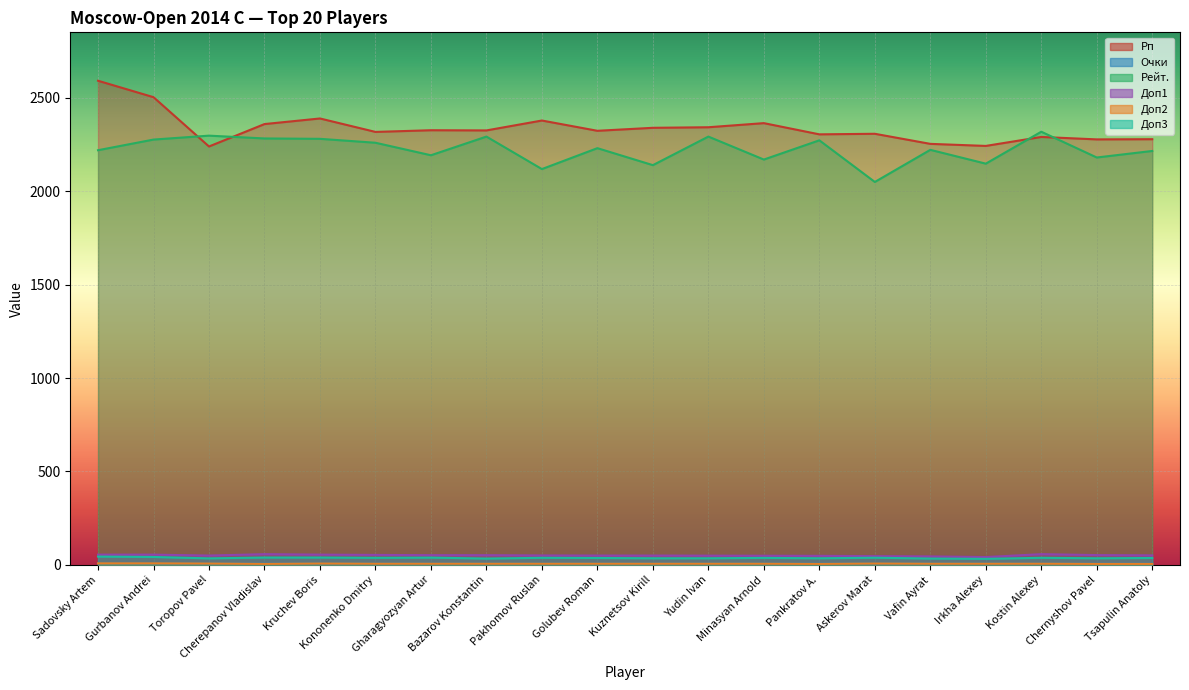

Between Toropov Pavel and Gurbanov Andrei, which is larger?

Gurbanov Andrei